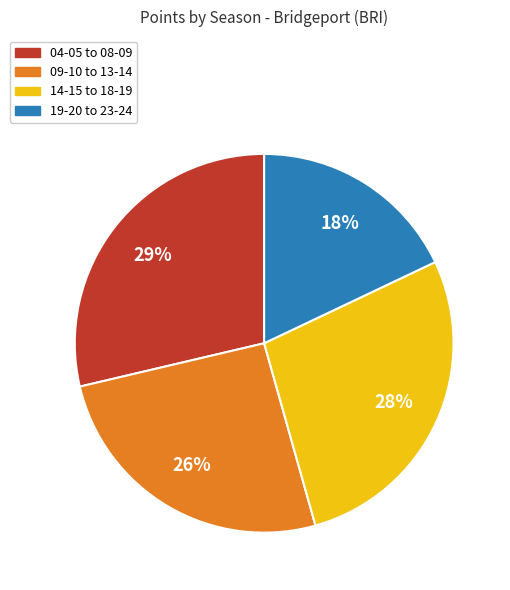

To the nearest percent, what is the difference between the largest and smallest slice percentages?

11%